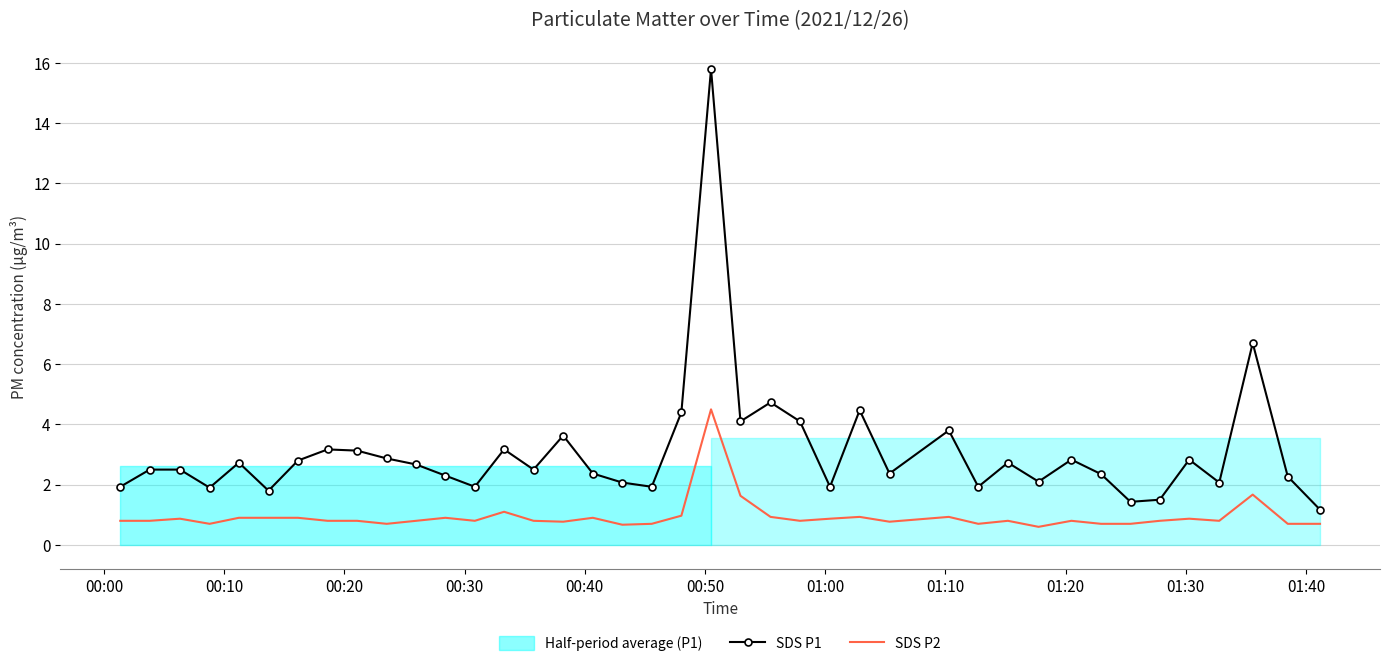

True or false: SDS P2 and SDS P1 cross at least once.

False